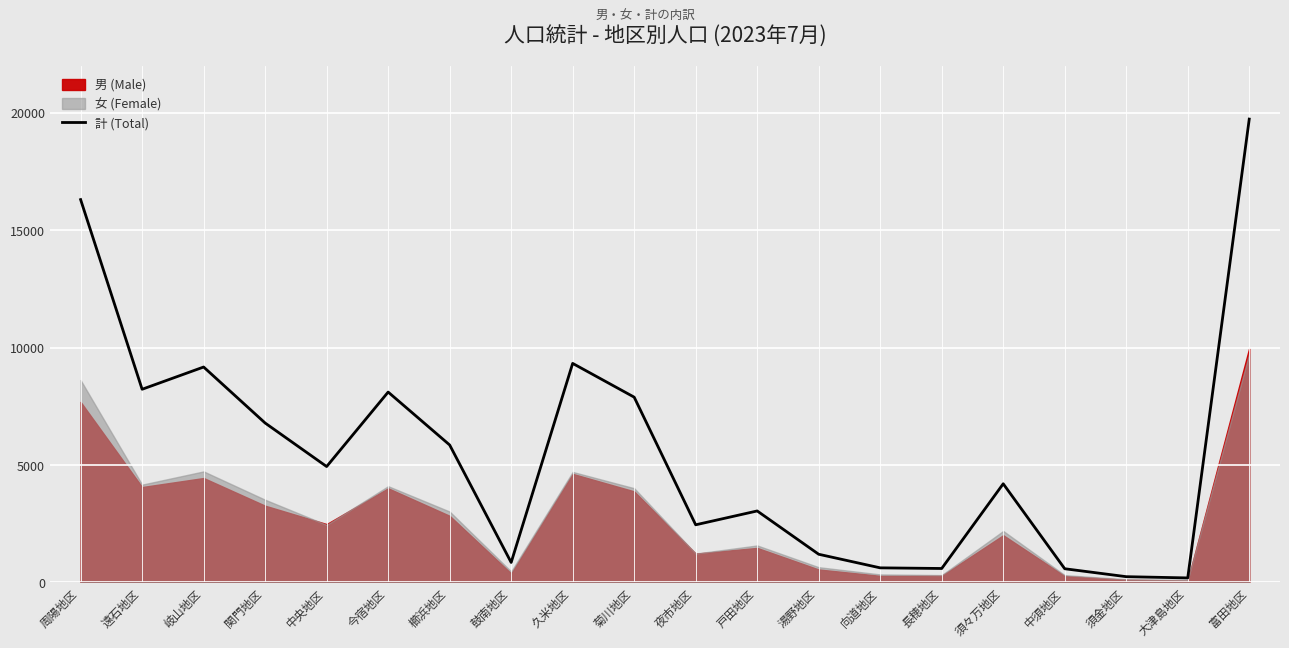

What is the value of the 4th point from the left?

6790